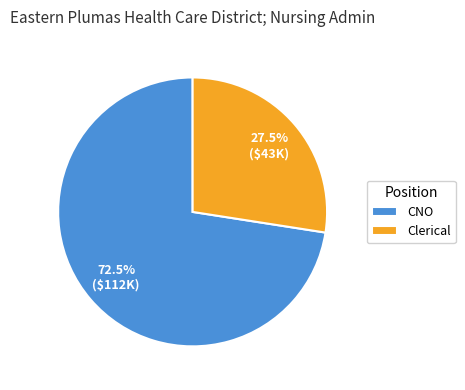

Between Clerical and CNO, which is larger?

CNO